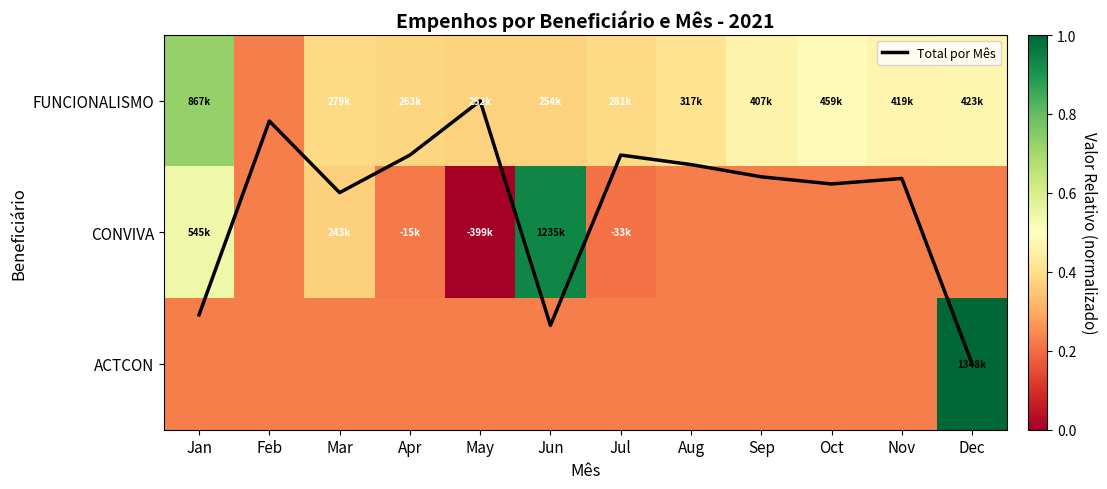

List the labels in order of ACTCON value, largest first.

Dec, Jan, Feb, Mar, Apr, May, Jun, Jul, Aug, Sep, Oct, Nov